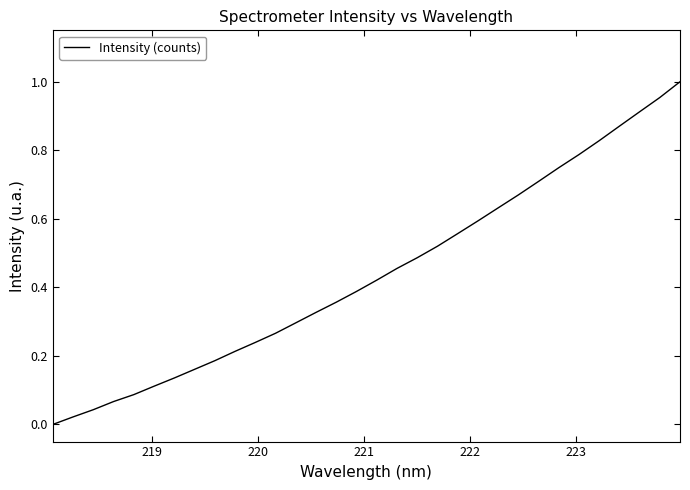

How many lines are shown in the chart?

1